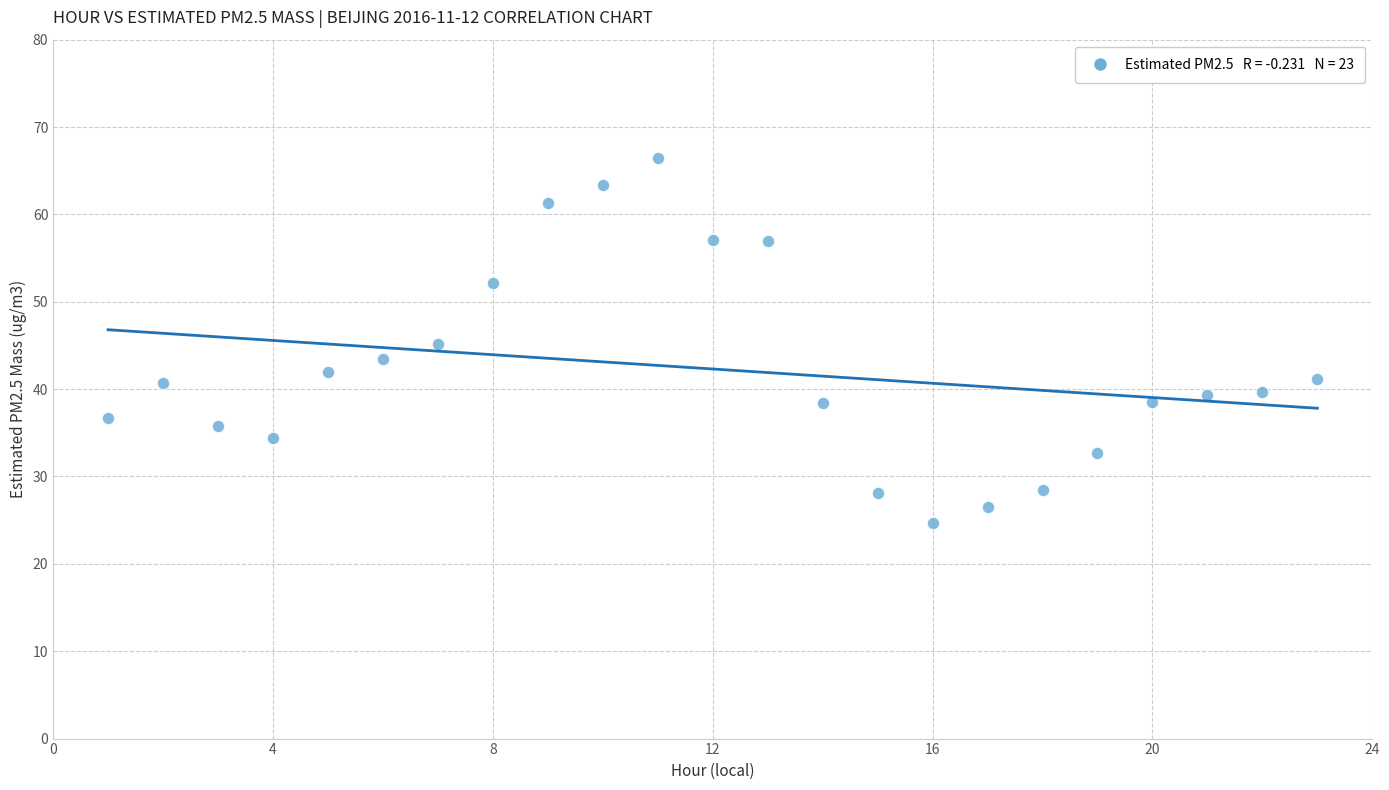

What is the range of Y values (max minus min)?

41.7